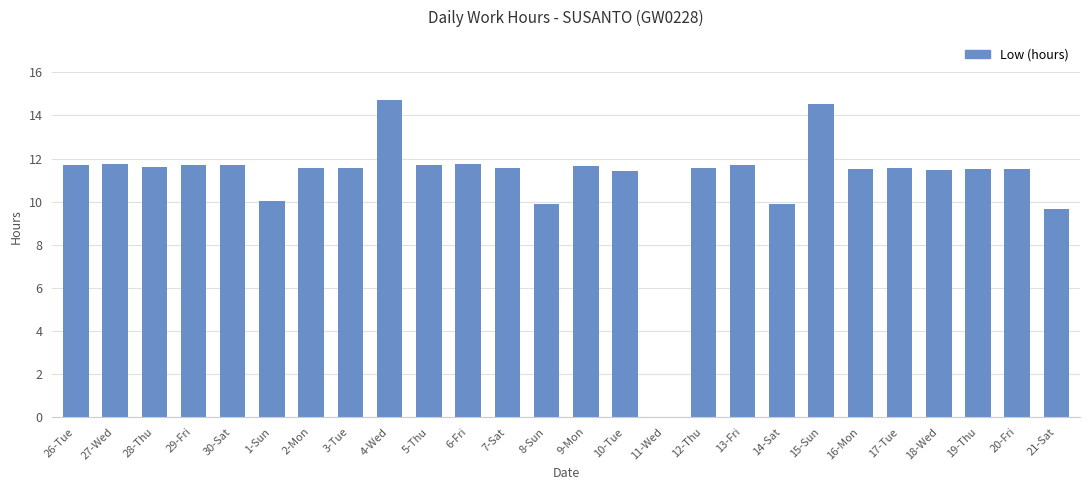

Where is the data nearest to the value 7?

21-Sat